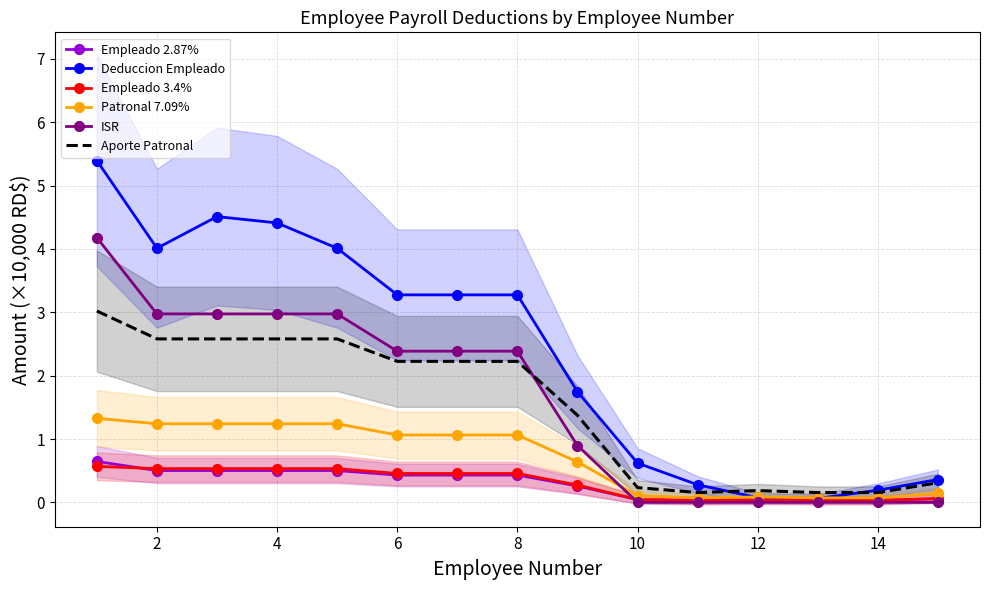

Which series has the widest spread of values?

Deduccion Empleado